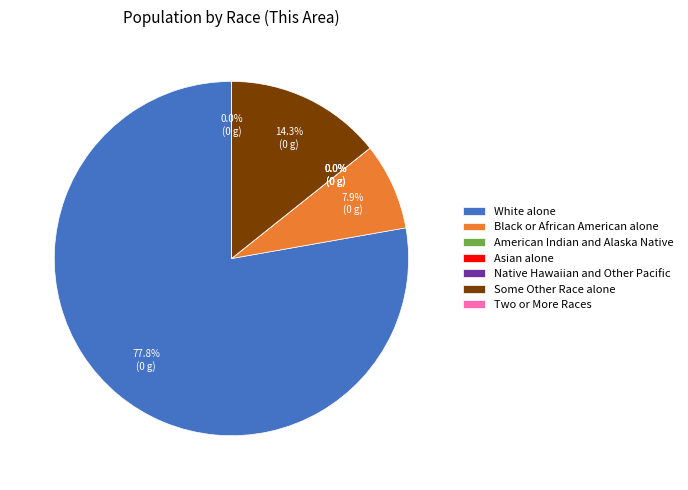

Count the number of slices in the pie.

7